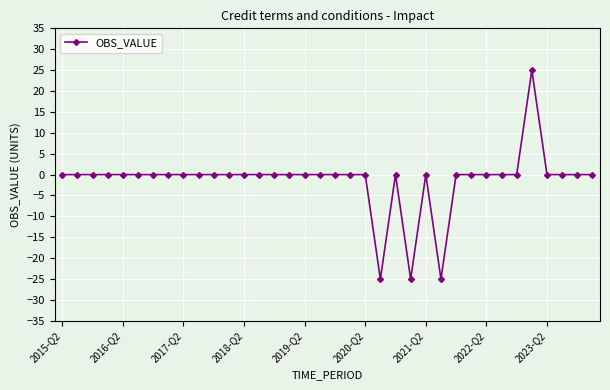

Reading right to left, extract all data points from this chart.

0	0	0	0	25	0	0	0	0	0	-25	0	-25	0	-25	0	0	0	0	0	0	0	0	0	0	0	0	0	0	0	0	0	0	0	0	0